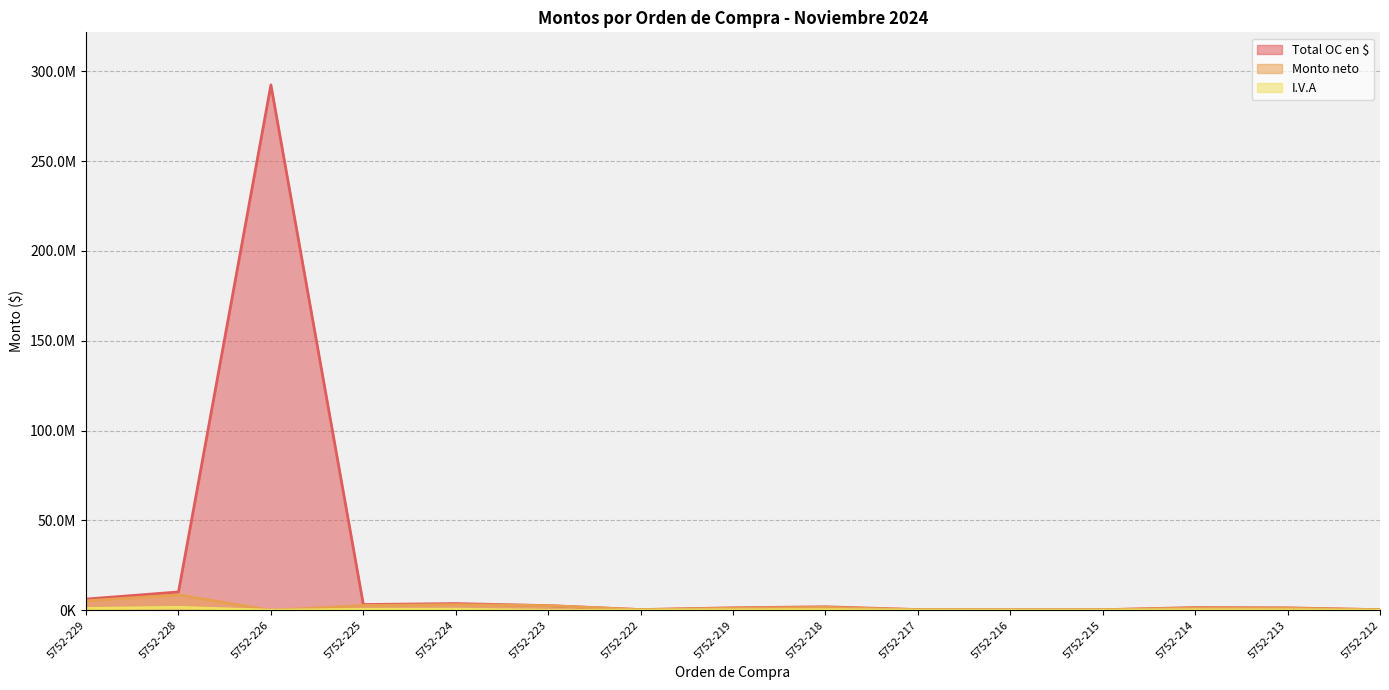

What is the difference between the maximum and minimum values in the Monto neto series?

8549845.0